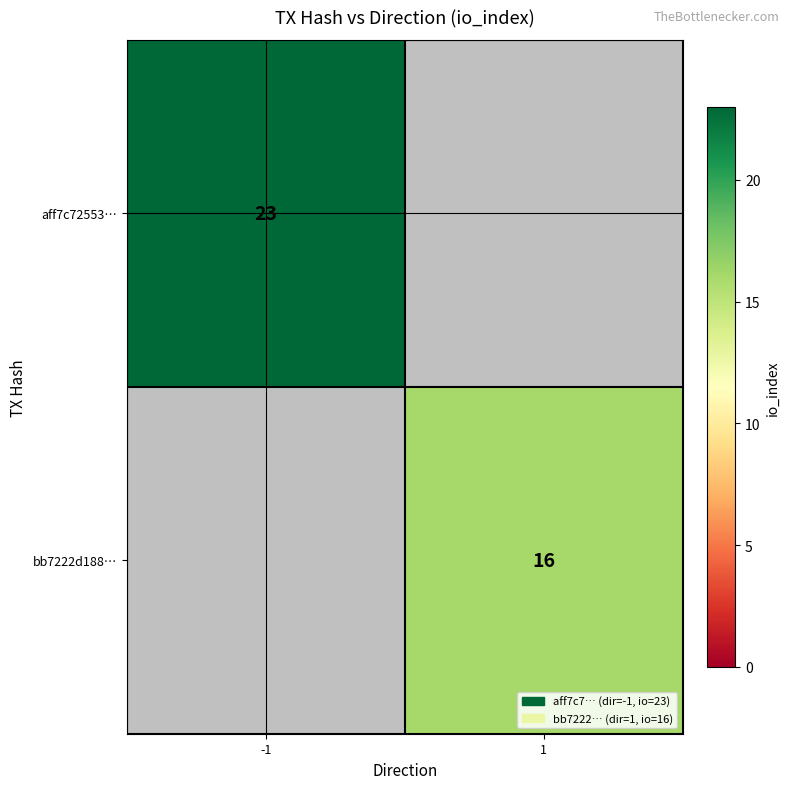

At how many categories does at least one series exceed 18?

1